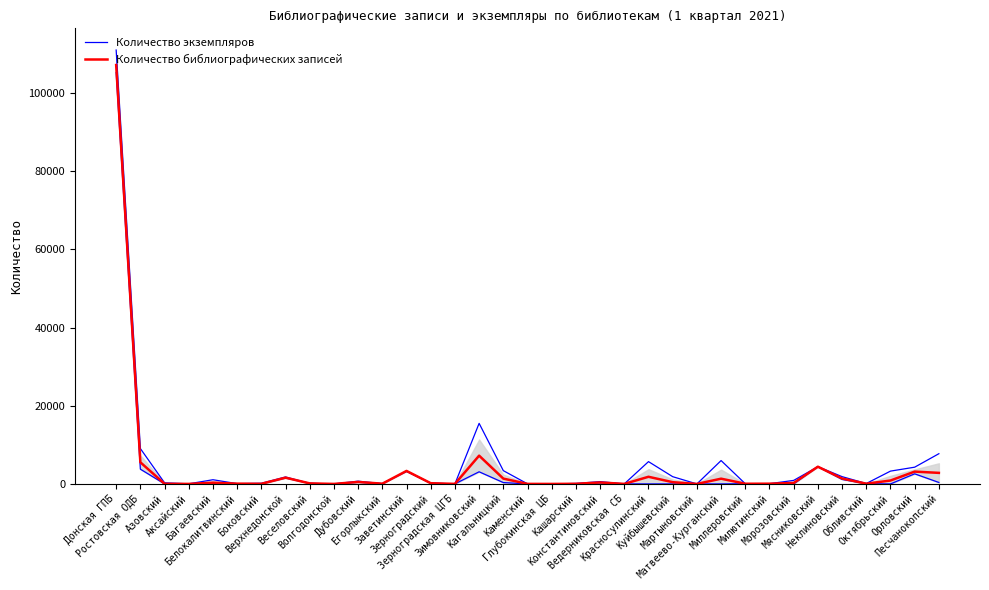

Is it true that Количество библиографических записей equals 3 at Волгодонской?

True